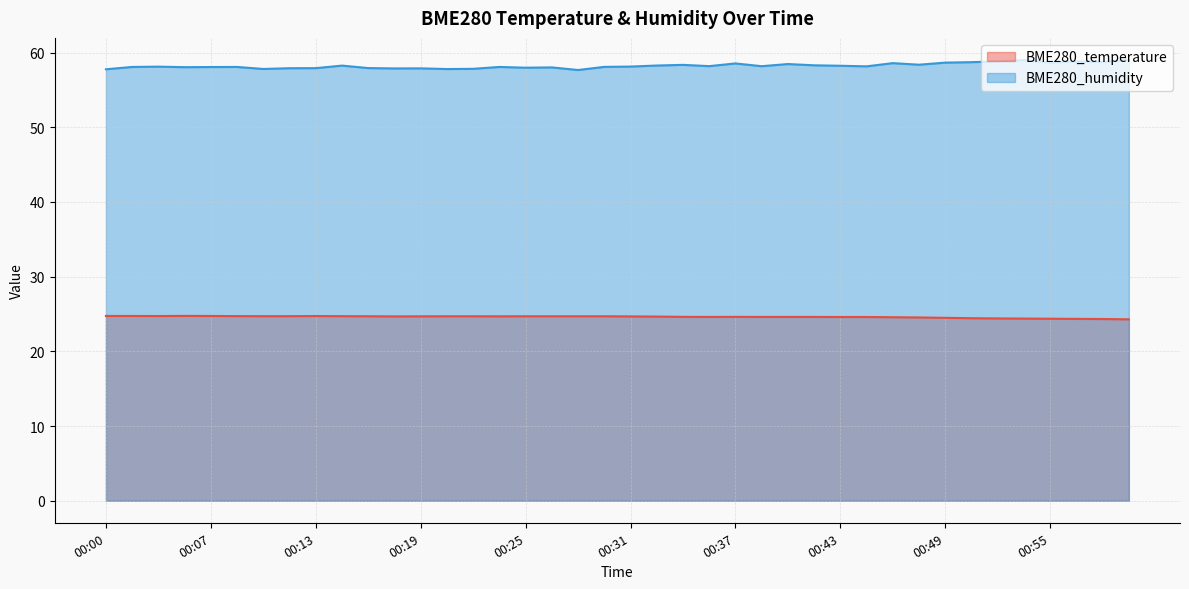

At how many categories does at least one series exceed 29?

40